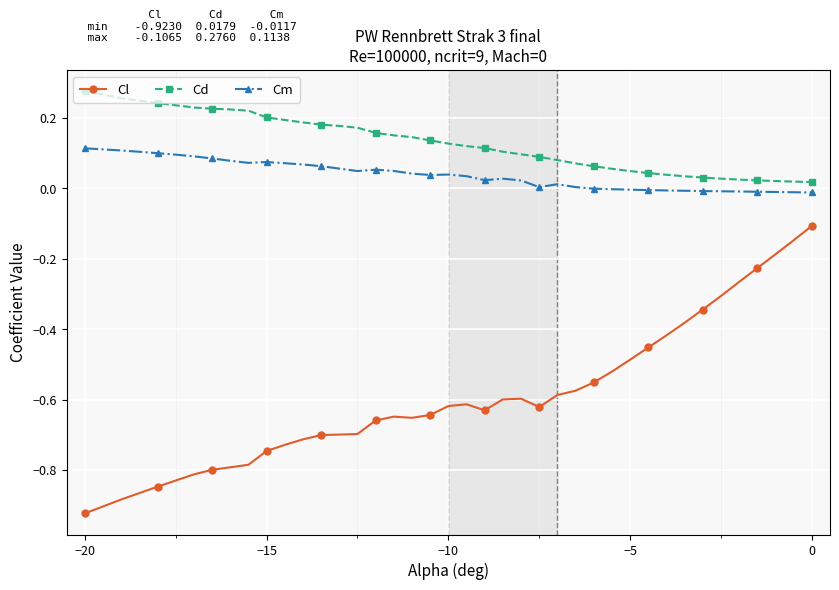

Which series has the largest total across all categories?

Cd